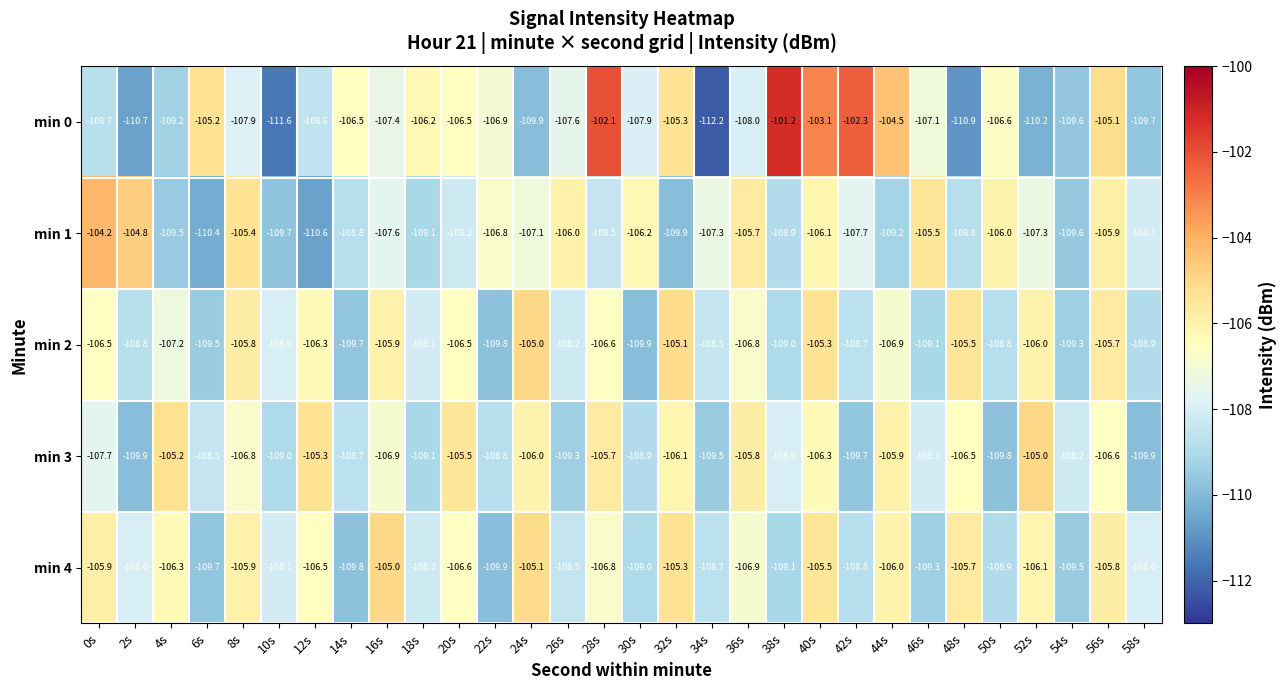

True or false: min 1 has a value of -109.2 at 44s.

True